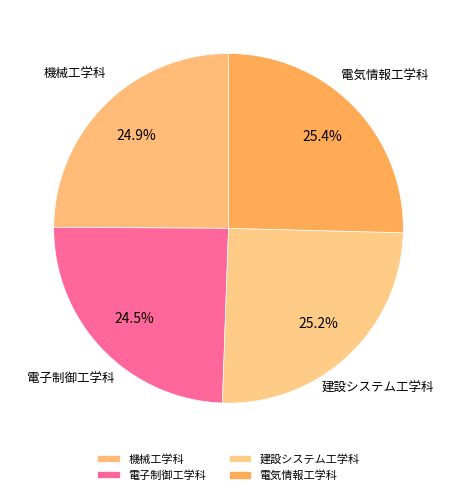

To the nearest percent, what is the difference between the largest and smallest slice percentages?

1%